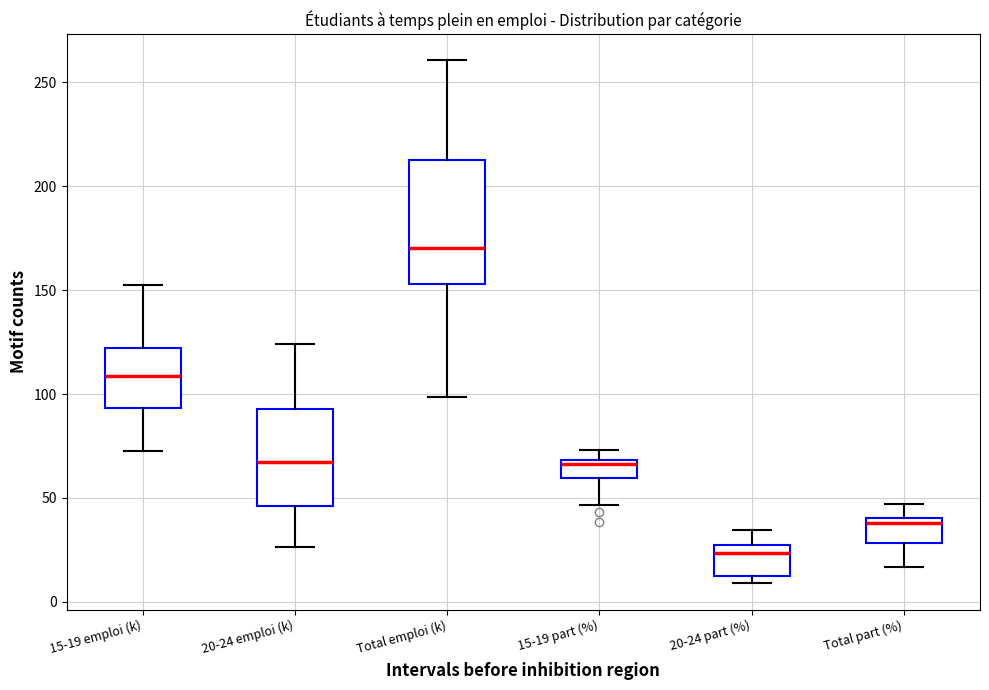

Comparing the boxes themselves (not the whiskers), which one is the tallest?

Total emploi (k)